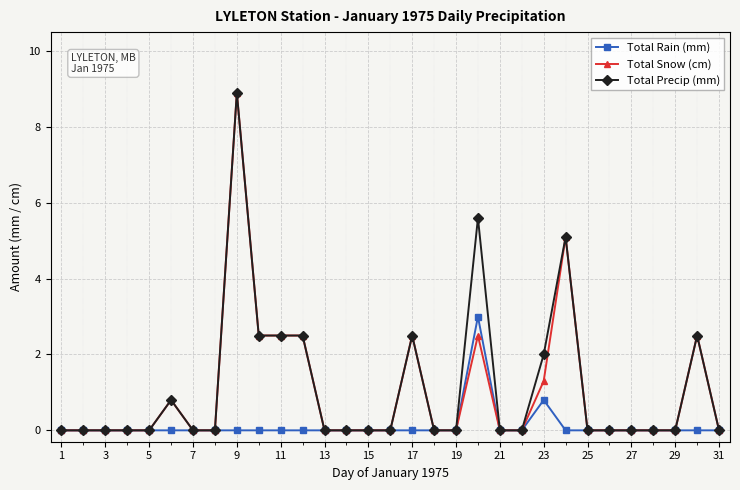

What is the difference between the maximum and minimum values in the Total Snow (cm) series?

8.9